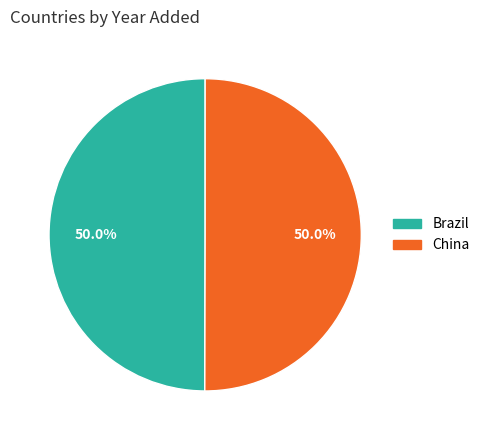

Do Brazil and China together represent more than half of the pie?

Yes